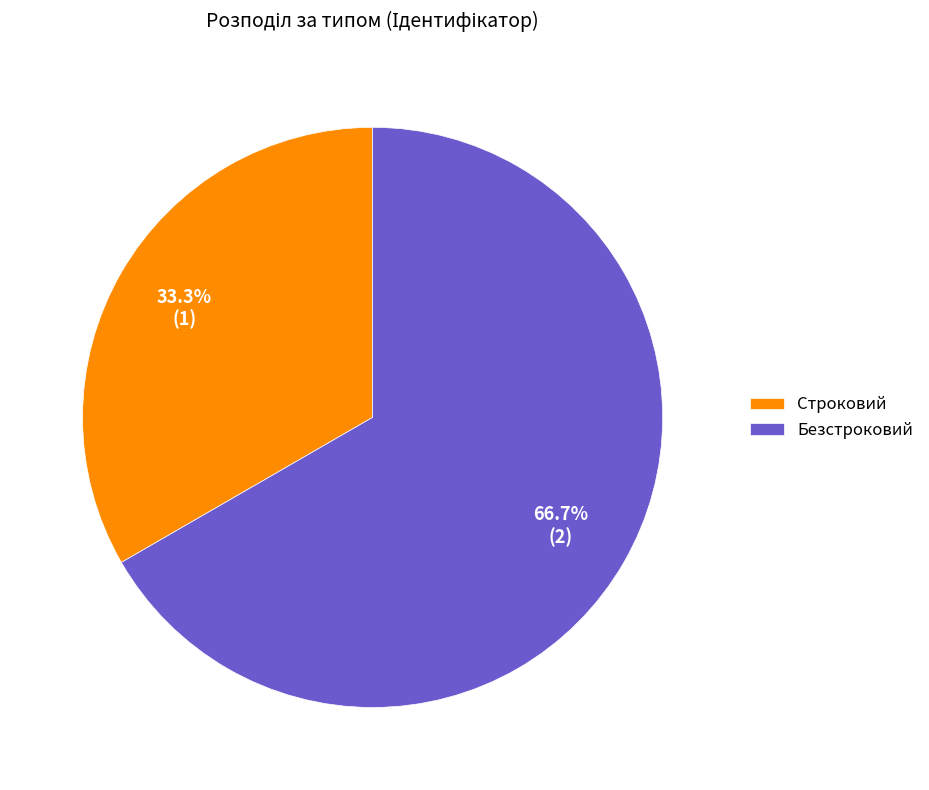

Approximately how many times larger is the value at Безстроковий compared to Строковий?

2.0